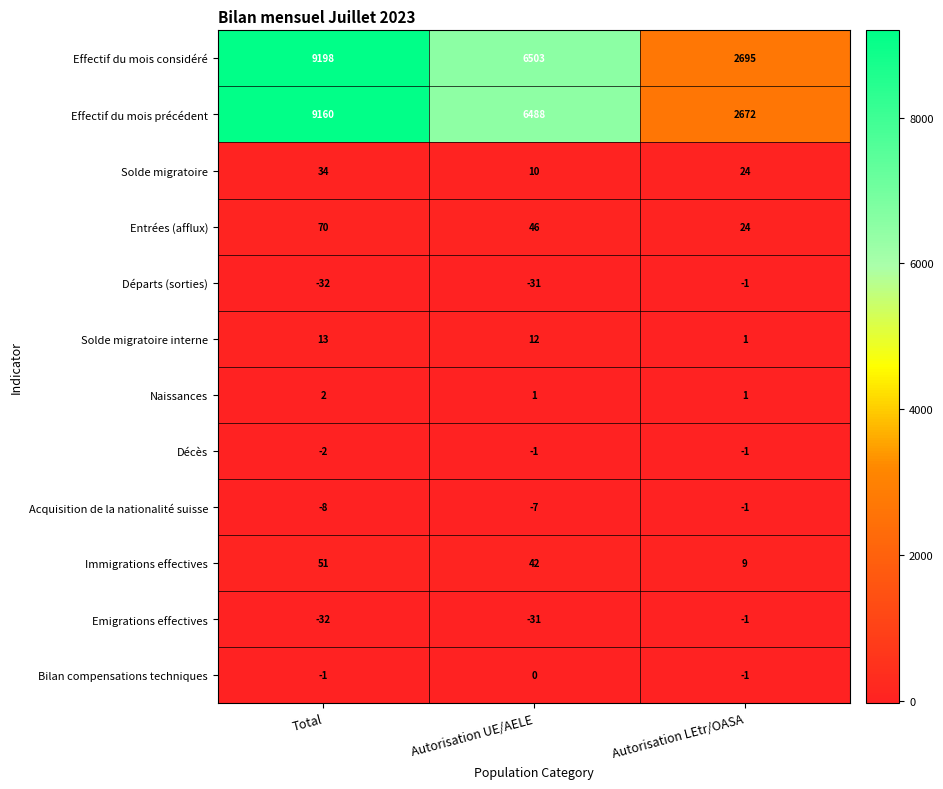

At which category is the sum across all series the highest?

Total